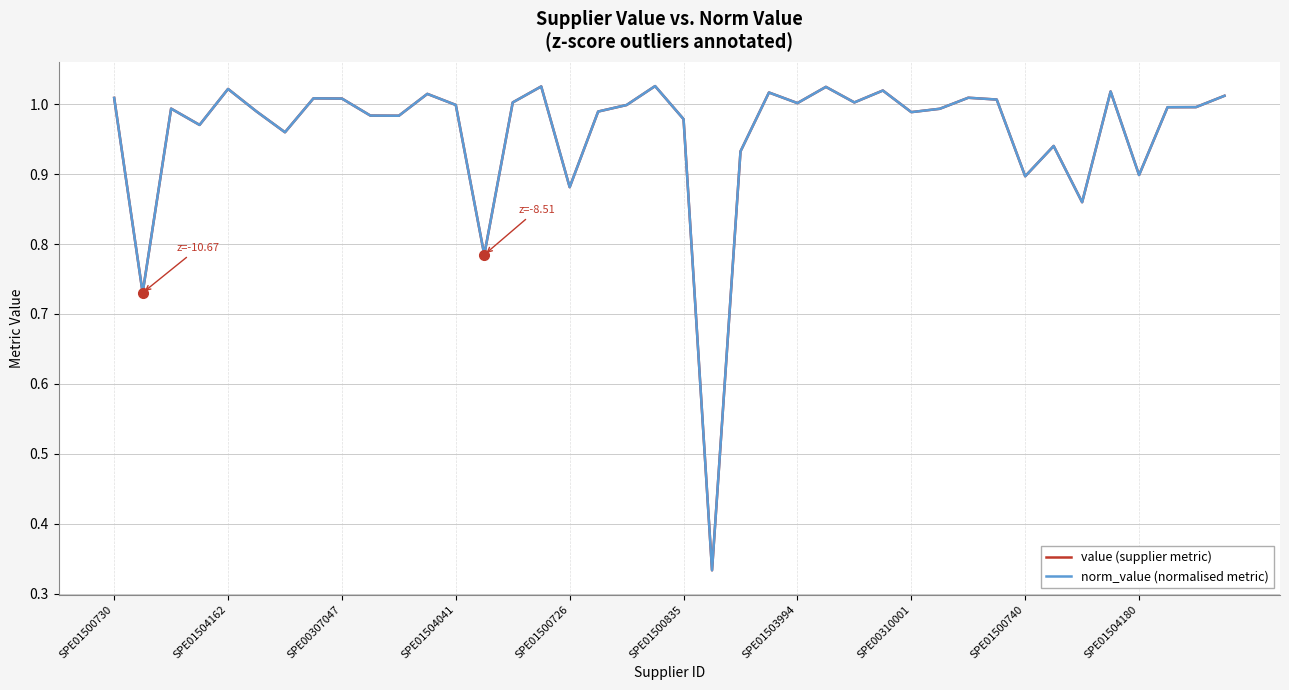

Does the chart display data point markers on the line(s)?

No